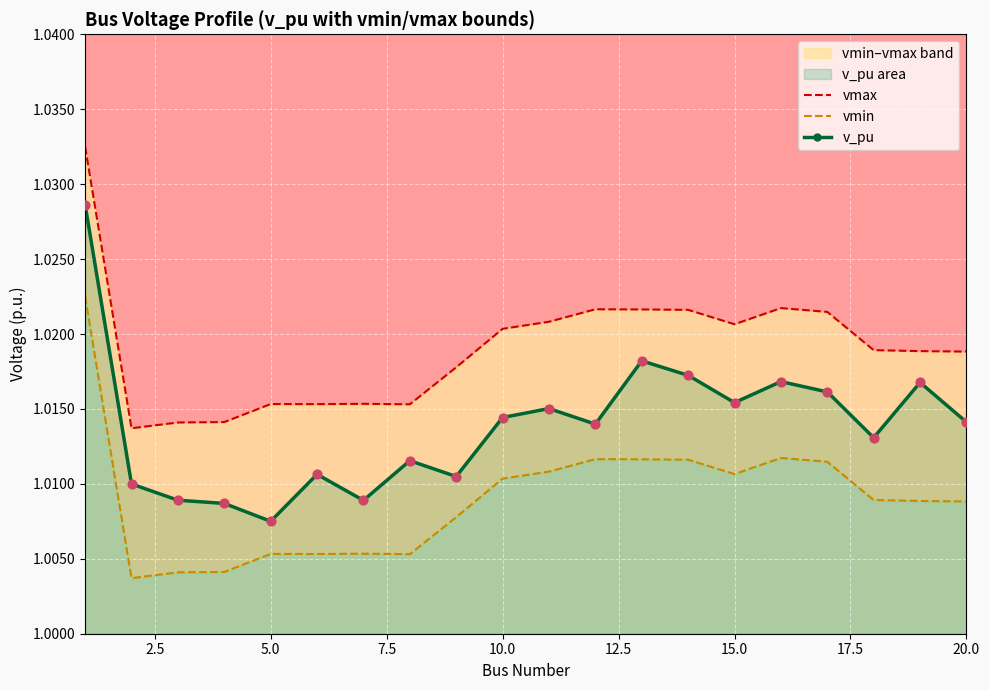

Which series has the largest Y range (max minus min)?

v_pu